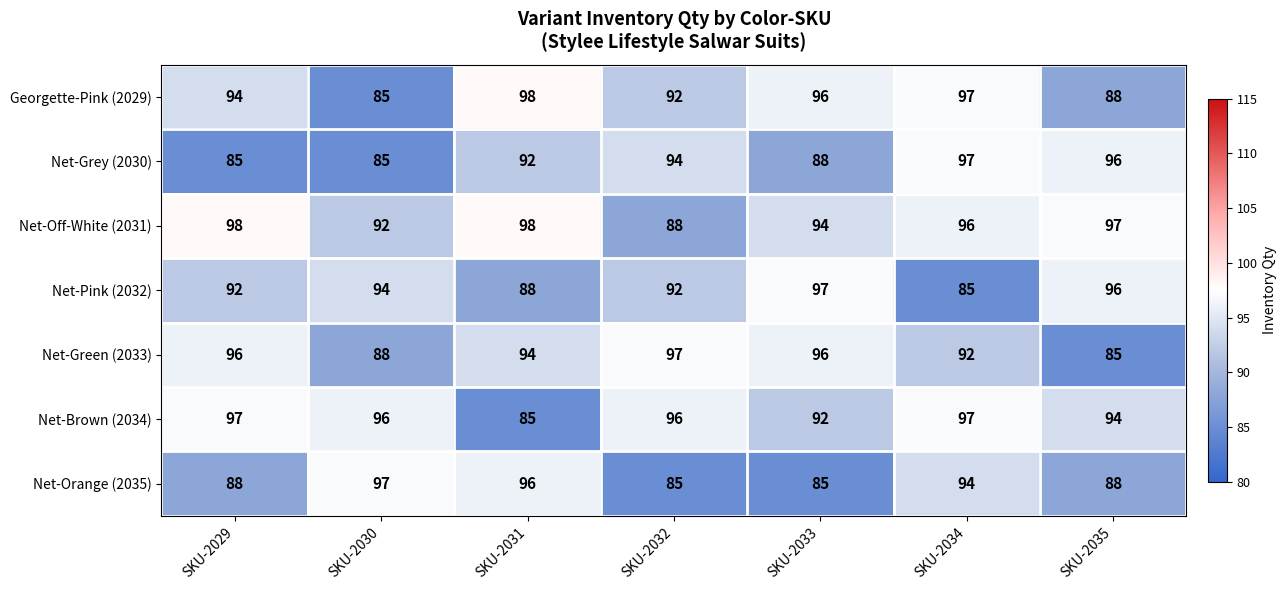

Which series has the largest total across all categories?

Net-Off-White (2031)